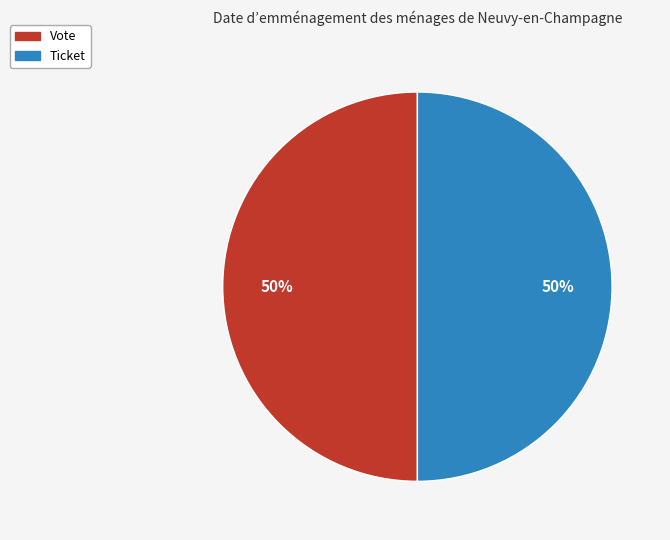

To the nearest percent, what is the average slice percentage?

50%